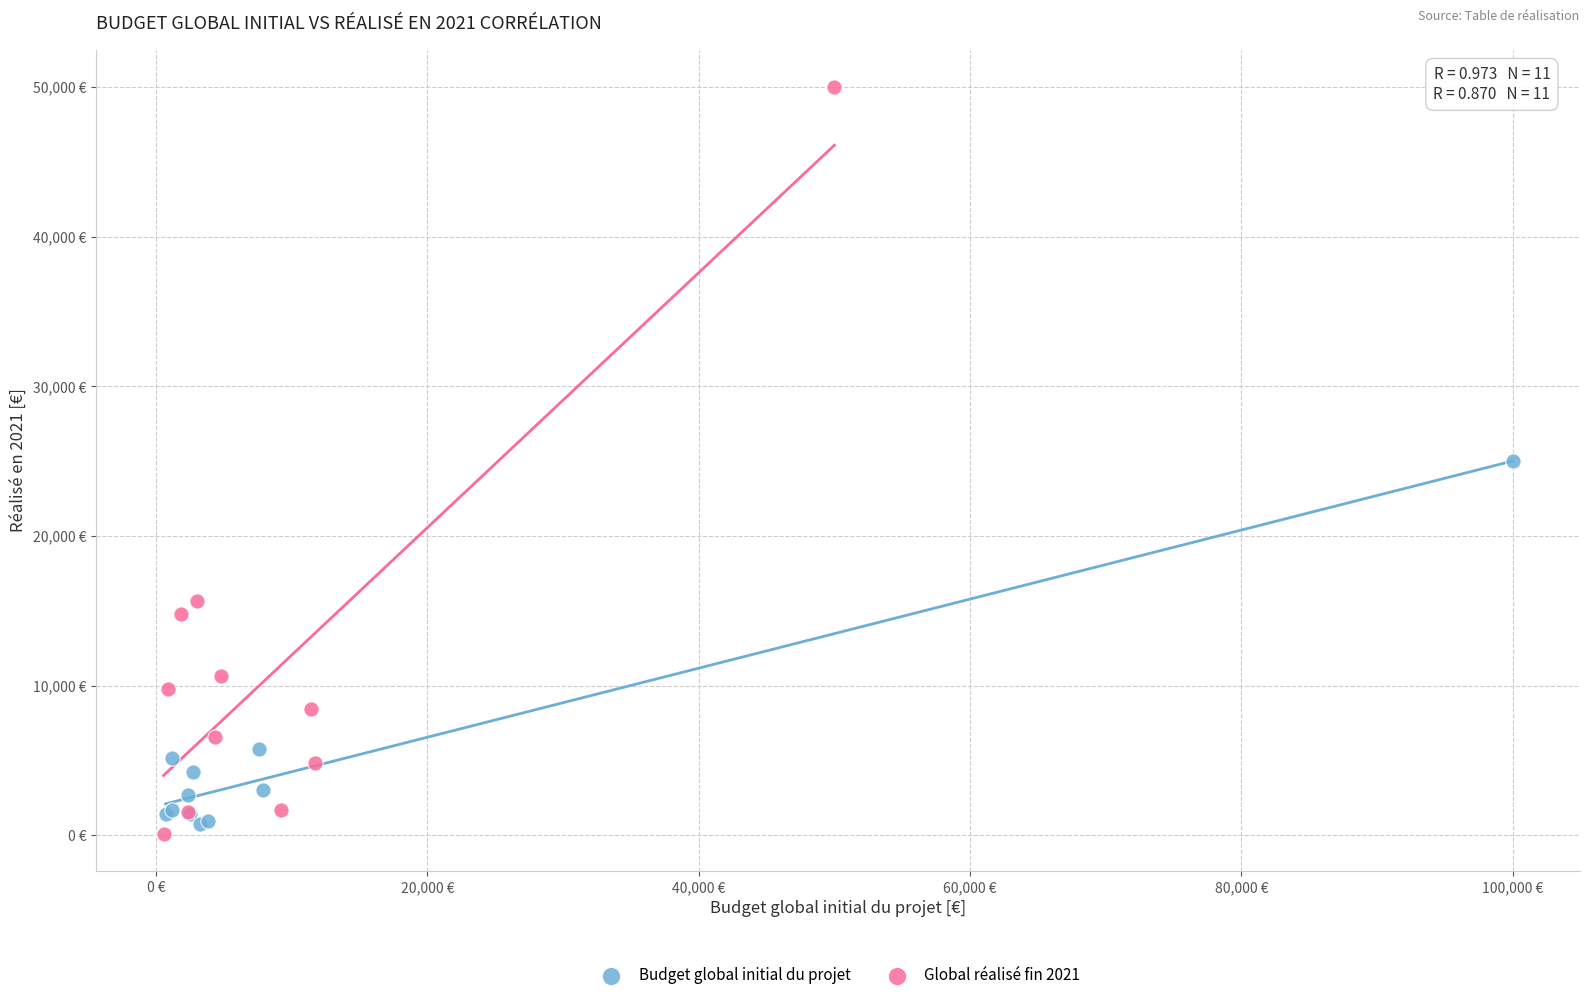

Which series has the widest spread of Y values?

Global réalisé fin 2021